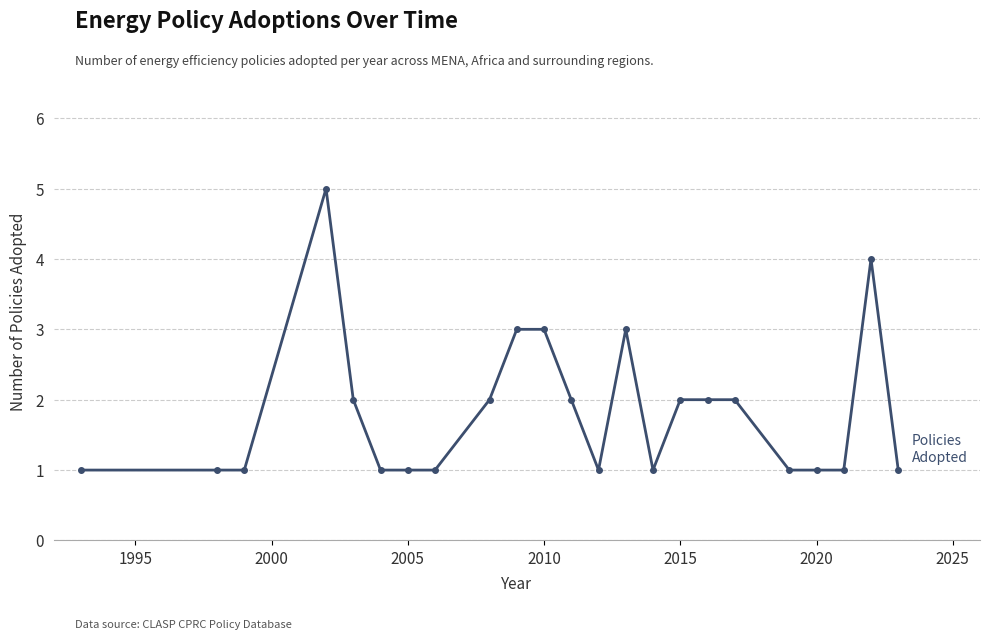

Reading left to right, extract all data points from this chart.

1	1	1	5	2	1	1	1	2	3	3	2	1	3	1	2	2	2	1	1	1	4	1